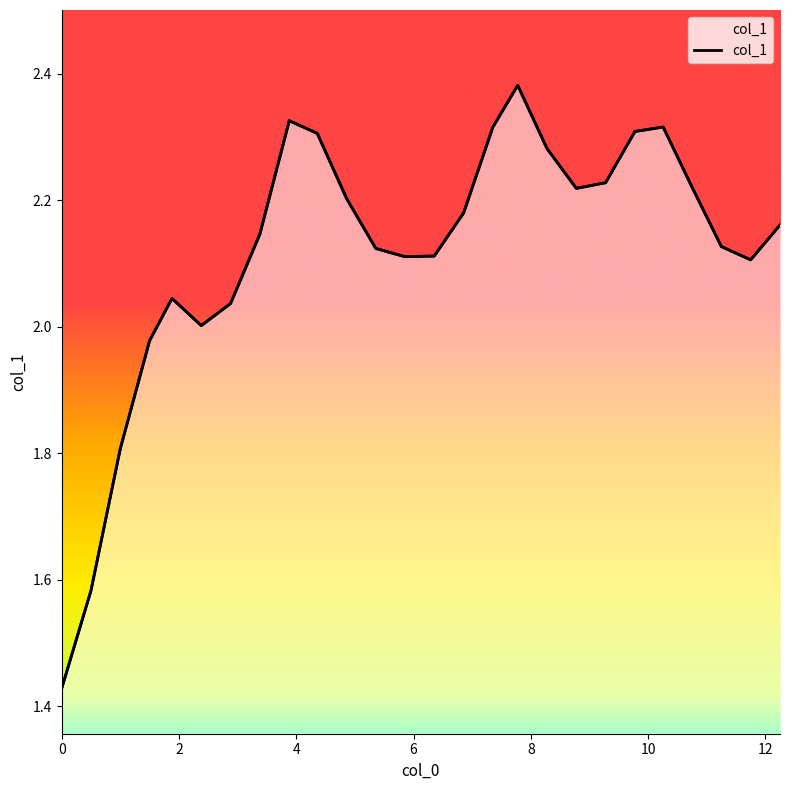

How many points are lower than both their immediate neighbors (excluding endpoints)?

4